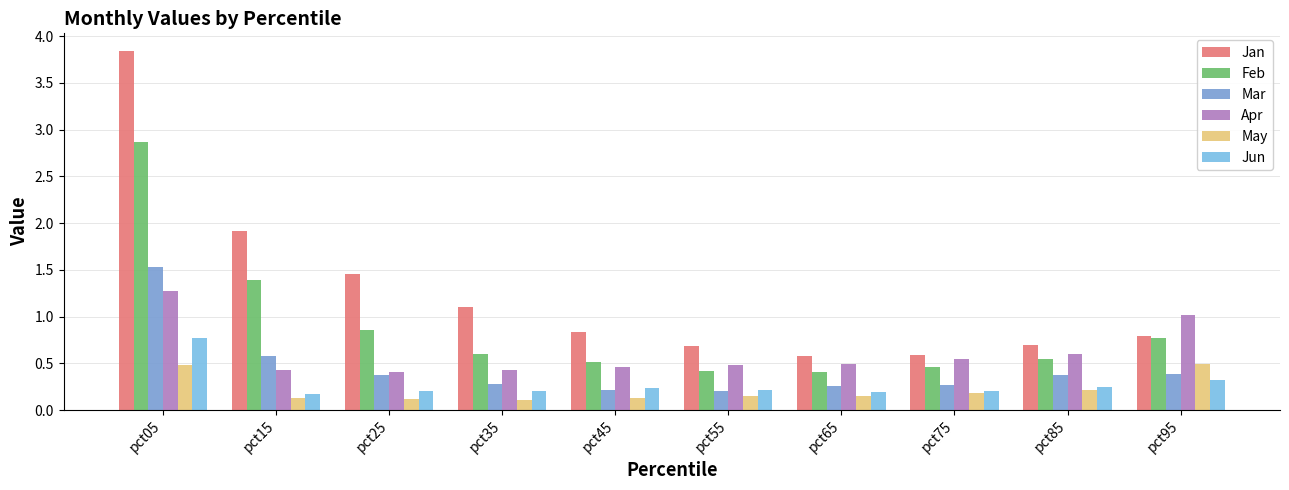

Is it true that Jan equals 1.1 at pct95?

False